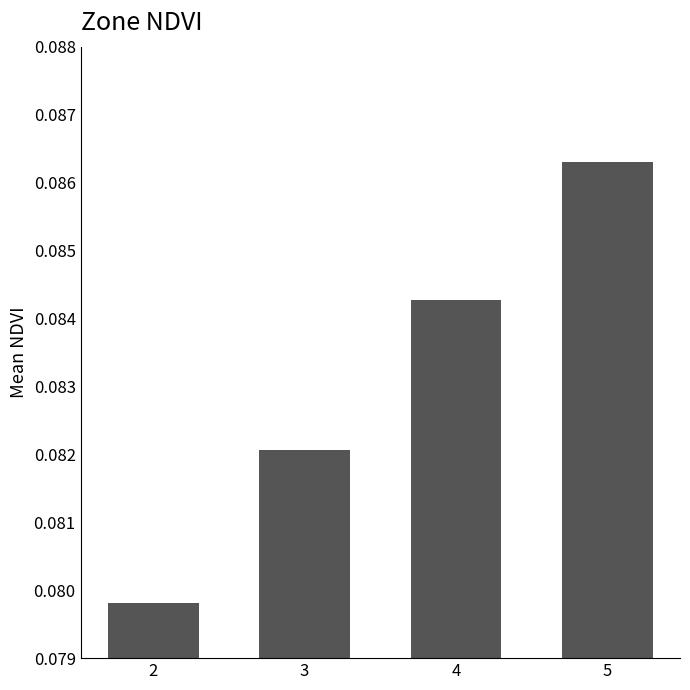

List the labels in order of value, smallest first.

2, 3, 4, 5